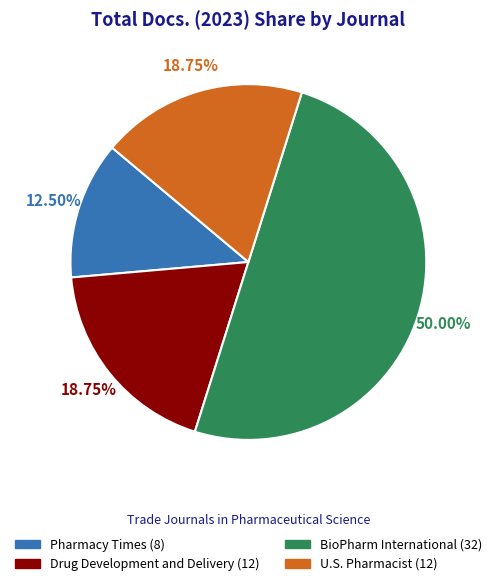

What percentage is the U.S. Pharmacist slice, to the nearest percent?

19%